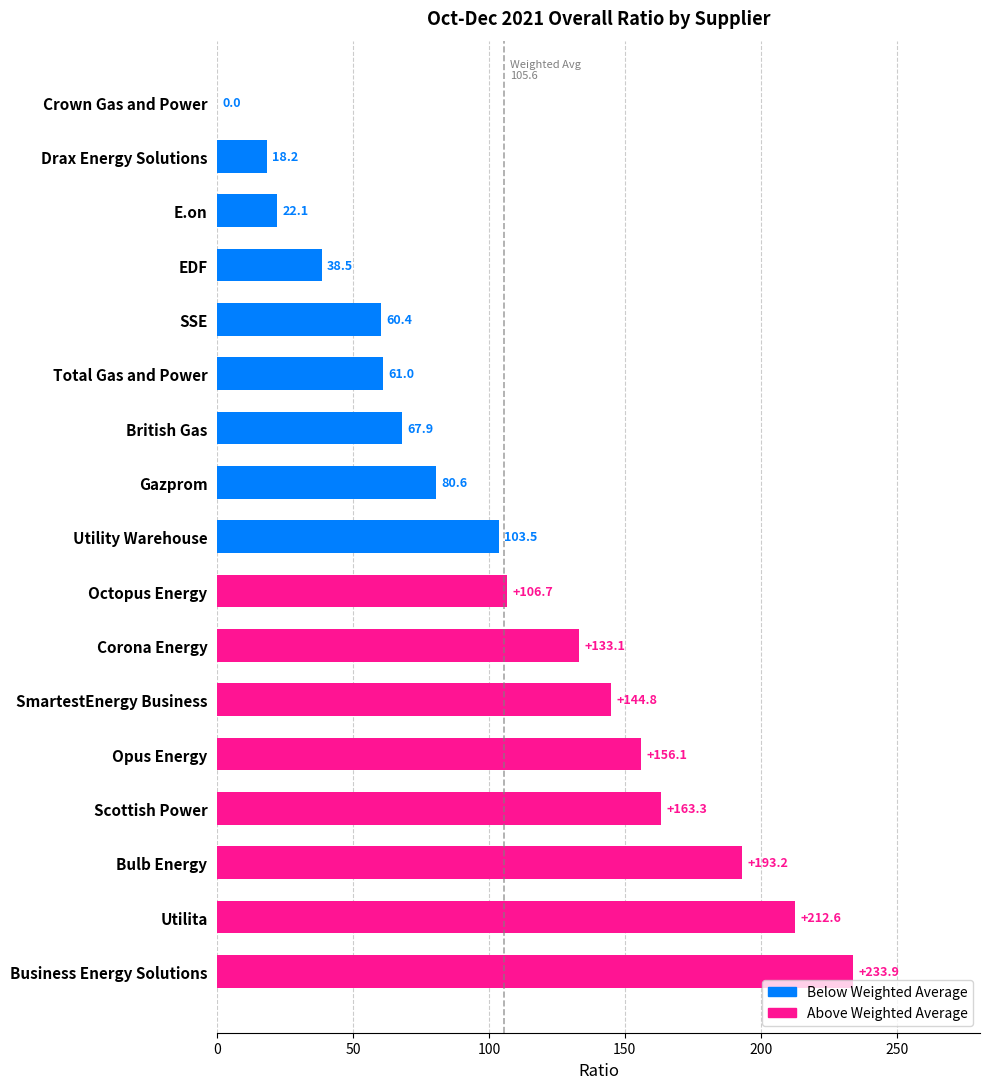

What is the sum of all values?

1795.9